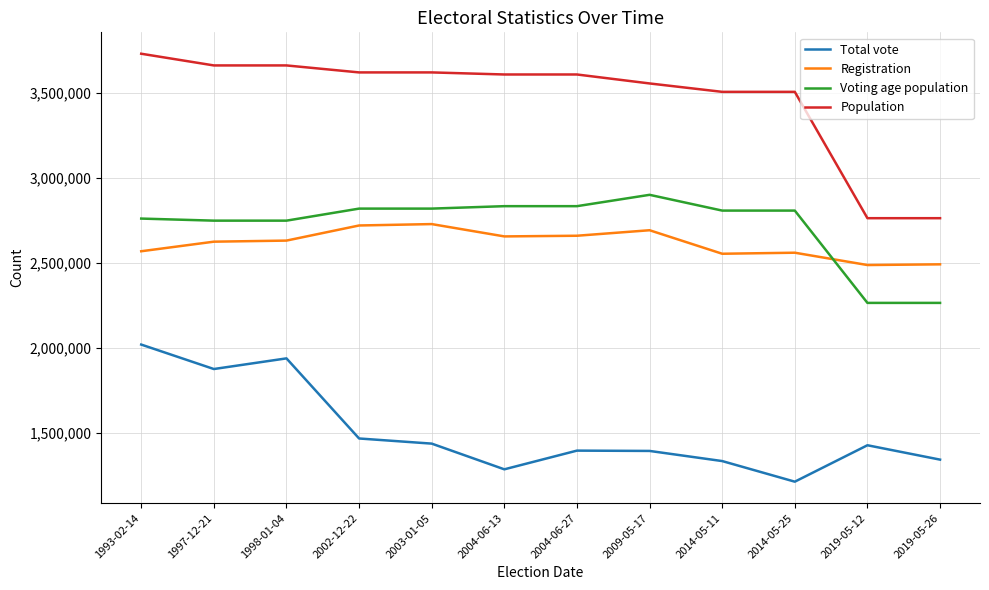

The value of Registration at 1993-02-14 is 3583833. True or false?

False